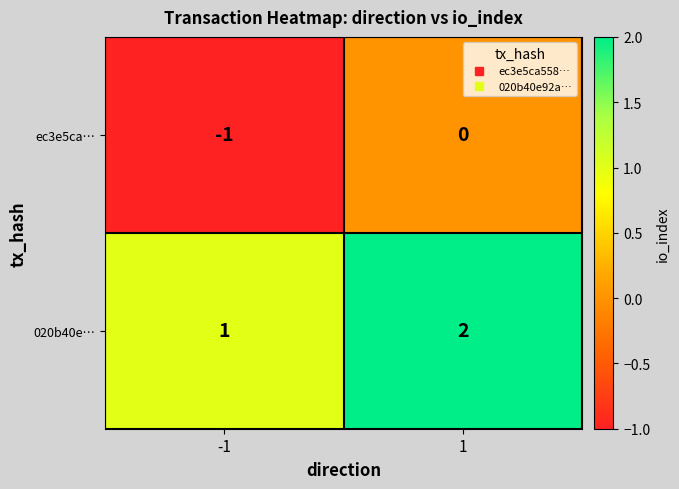

List the series in order of their overall mean, highest first.

020b40e…, ec3e5ca…